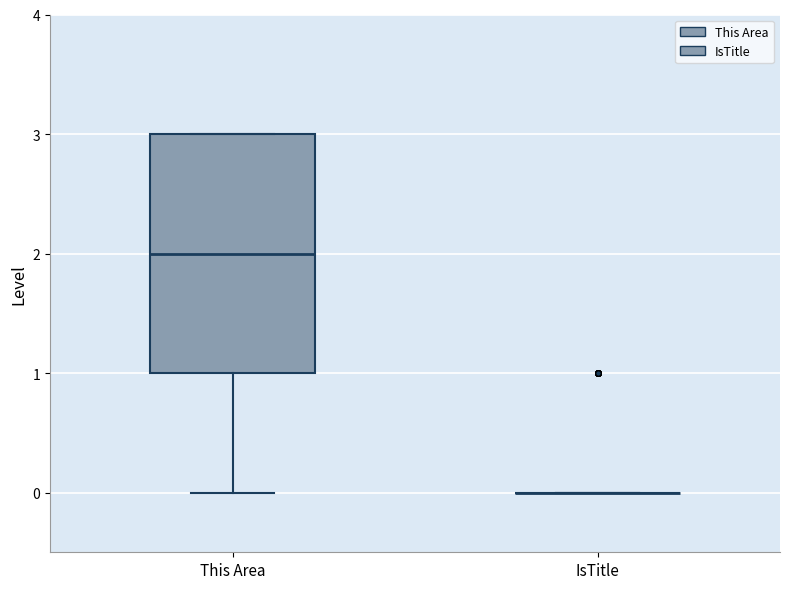

Reading left to right, transcribe this box plot: for each box, give where its median line is, the range the box spans, and where its two whiskers end, as read against the y-axis. The values are not printed on the chart, so give them approximately, as read against the axis.

This Area: median 2, box 1 to 3, whiskers 0 to 3
IsTitle: box collapsed to a line at 0, whiskers 0 to 0